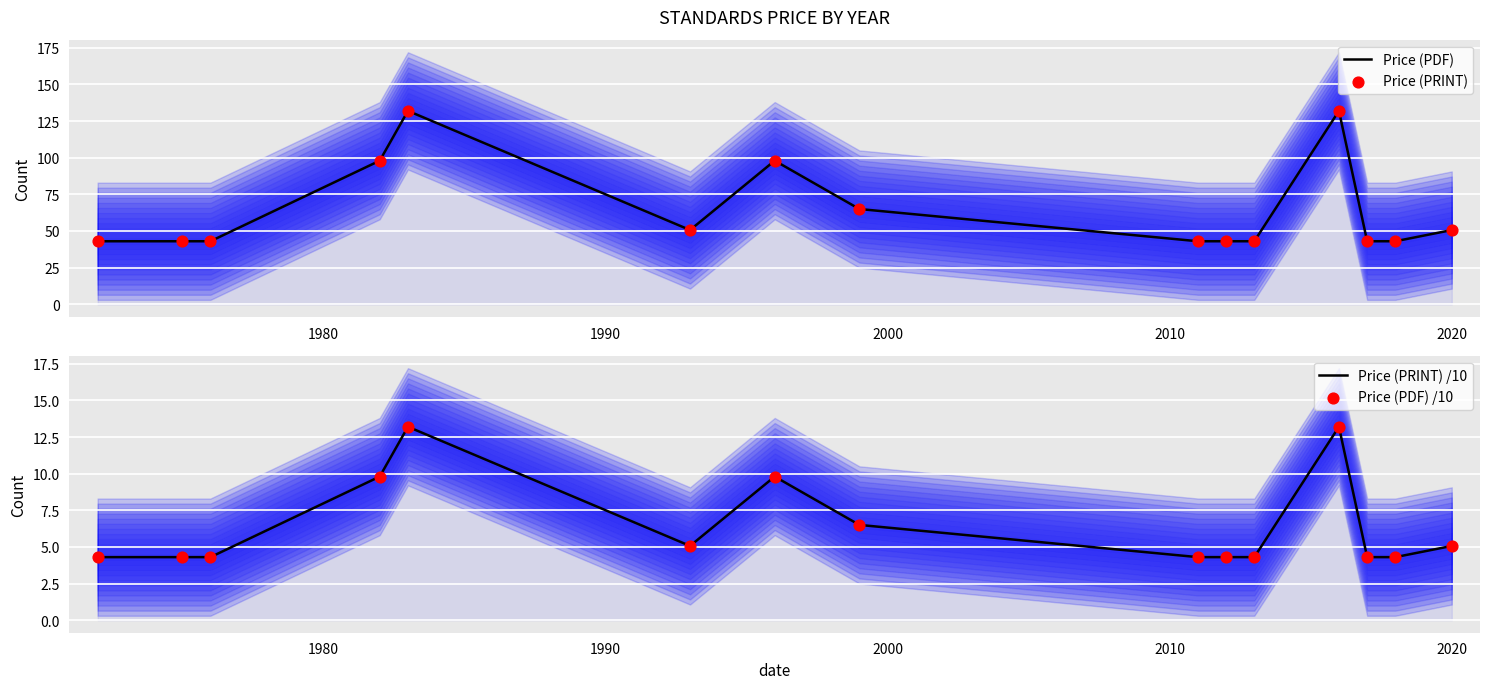

What are all the series names shown in the legend?

Price (PDF), Price (PRINT), Price (PRINT) /10, Price (PDF) /10